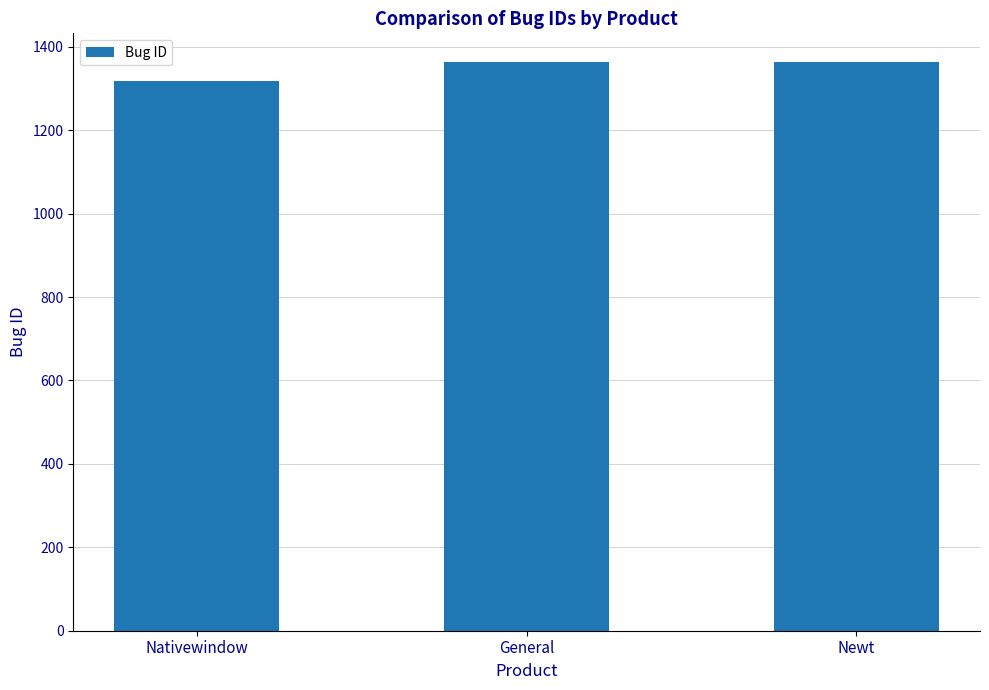

What is the label of the 1st bar from the left?

Nativewindow